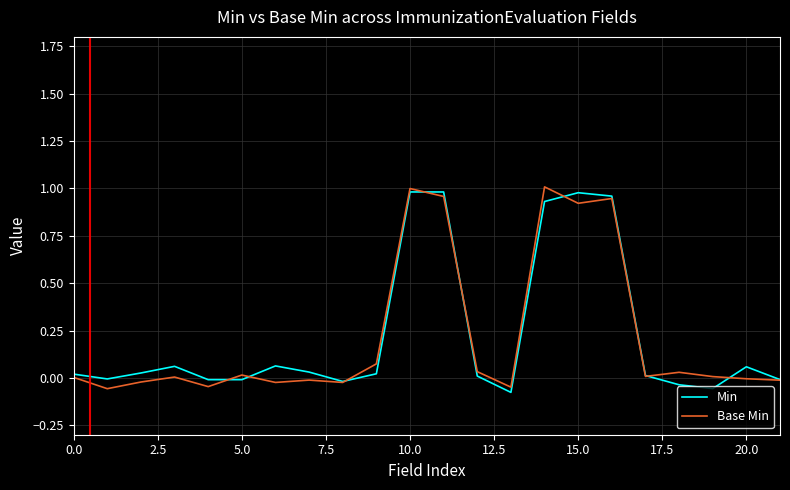

True or false: Min and Base Min cross at least once.

True